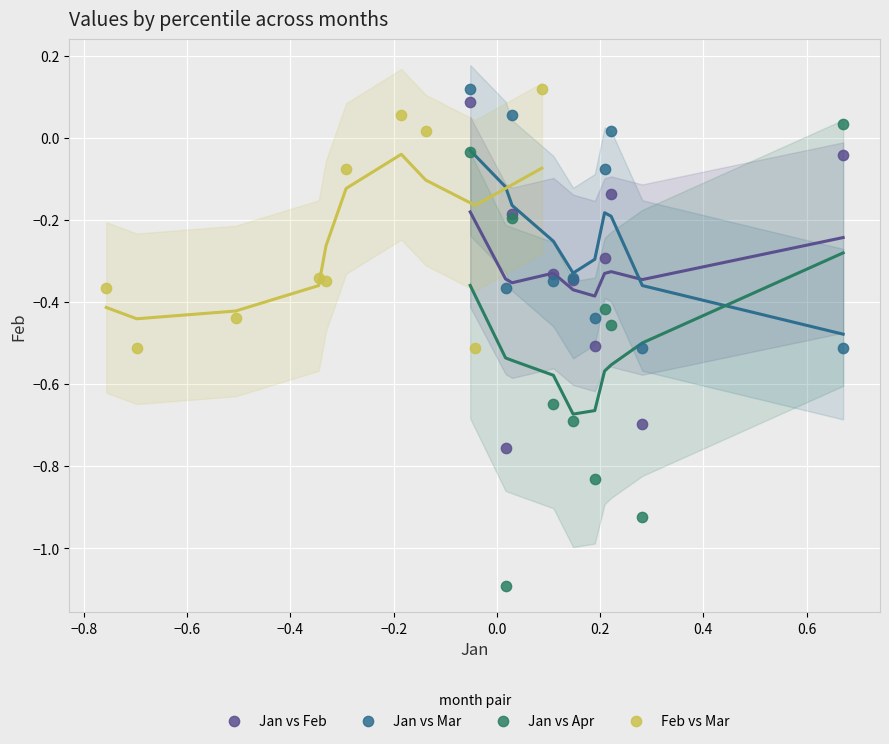

Which series contains the lowest Y value?

Jan vs Apr